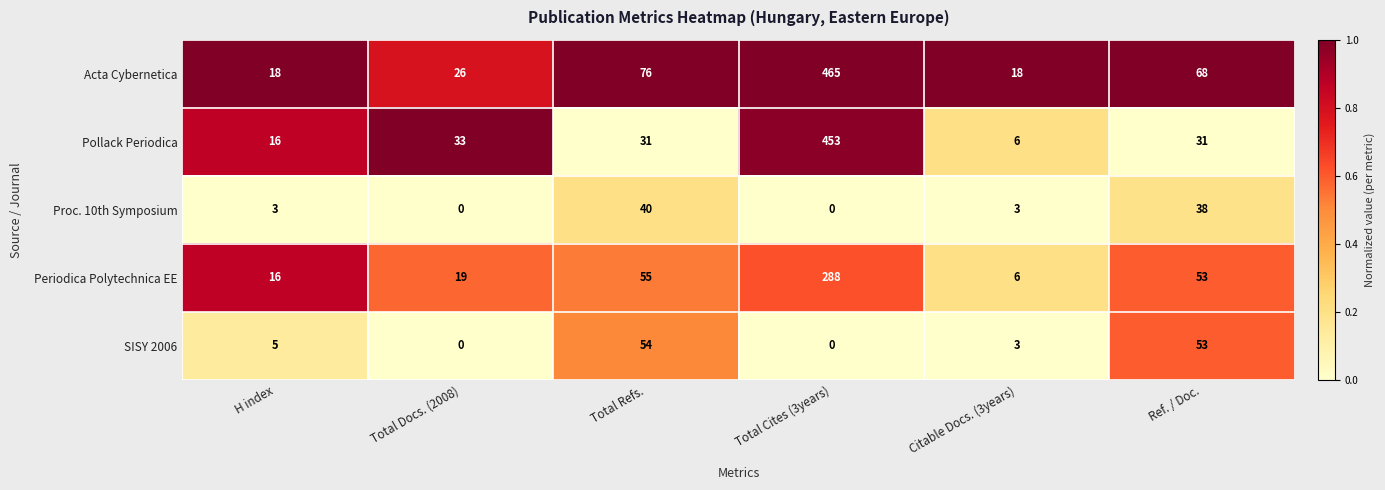

Reading left to right, what are all the values shown in this chart?

Acta Cybernetica: 18	26	76	465	18	68
Pollack Periodica: 16	33	31	453	6	31
Proc. 10th Symposium: 3	0	40	0	3	38
Periodica Polytechnica EE: 16	19	55	288	6	53
SISY 2006: 5	0	54	0	3	53